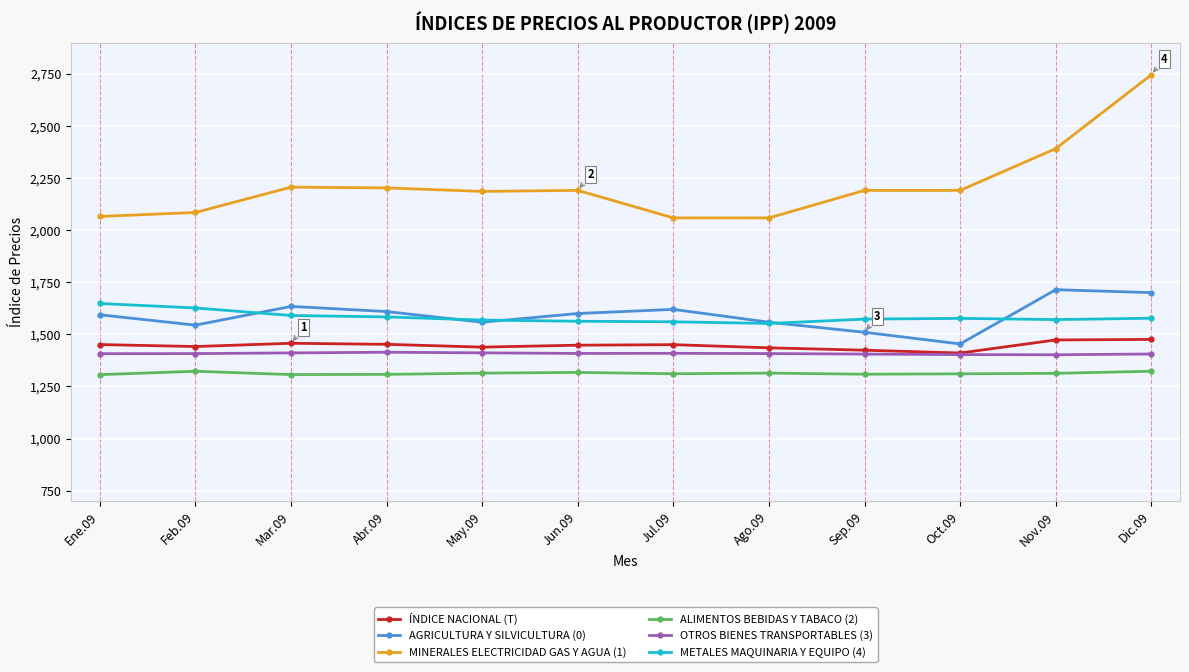

How many interior local valleys does the AGRICULTURA Y SILVICULTURA (0) series have?

3